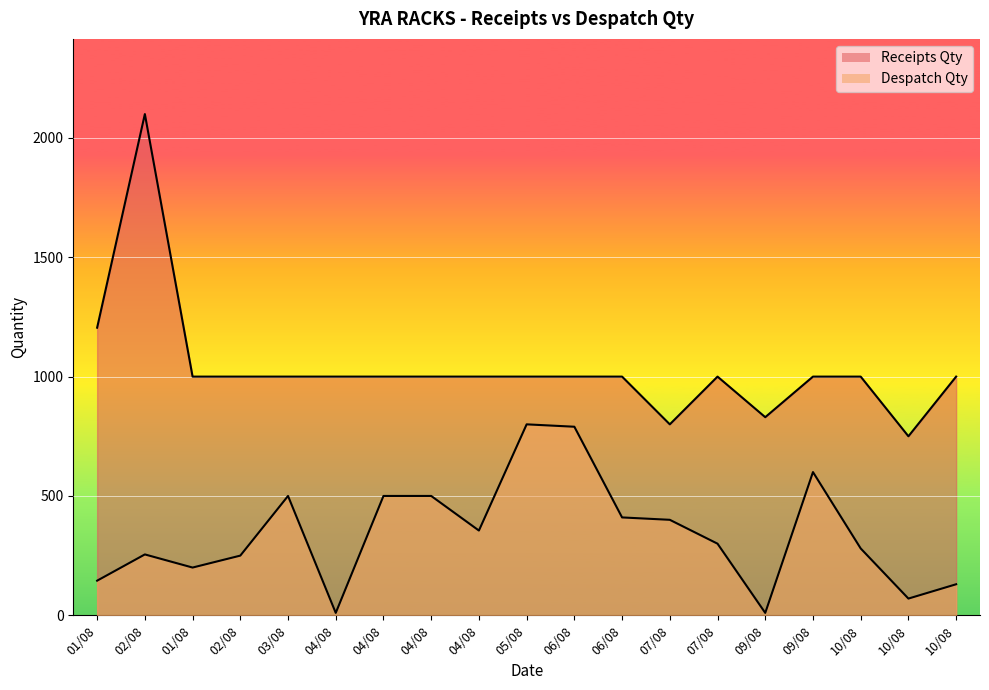

Reading left to right, list all the values displayed in this chart.

Receipts Qty: 01/08=1205	02/08=2100	01/08=1000	02/08=1000	03/08=1000	04/08=1000	04/08=1000	04/08=1000	04/08=1000	05/08=1000	06/08=1000	06/08=1000	07/08=800	07/08=1000	09/08=830	09/08=1000	10/08=1000	10/08=750	10/08=1000
Despatch Qty: 01/08=145	02/08=255	01/08=200	02/08=250	03/08=500	04/08=10	04/08=500	04/08=500	04/08=355	05/08=800	06/08=790	06/08=410	07/08=400	07/08=300	09/08=10	09/08=600	10/08=280	10/08=70	10/08=130